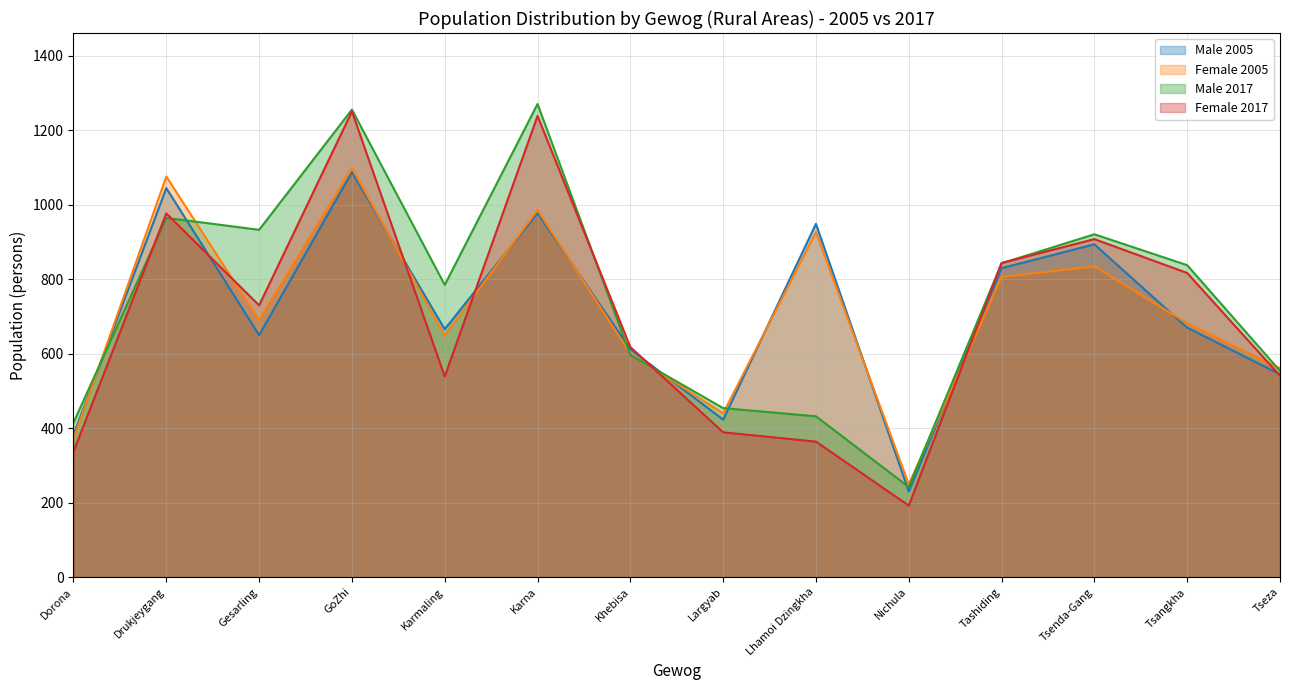

Is the value of Female 2005 at Lhamoi Dzingkha greater than the value of Male 2005 at Karmaling?

Yes